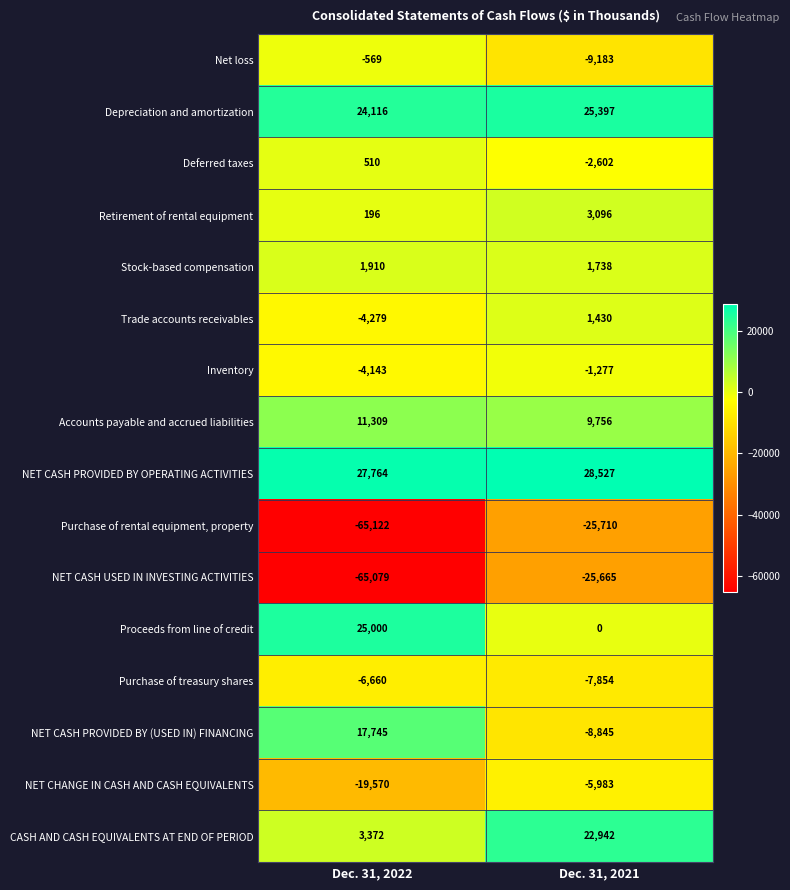

What is the approximate value of Deferred taxes at Dec. 31, 2021?

-2602